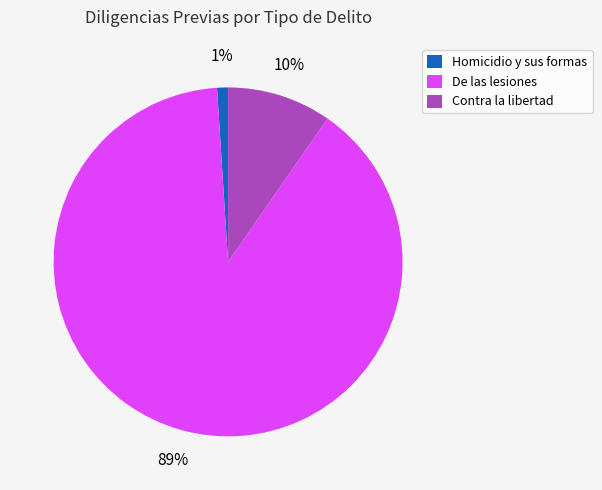

Which category has the smallest portion of the pie?

Homicidio y sus formas